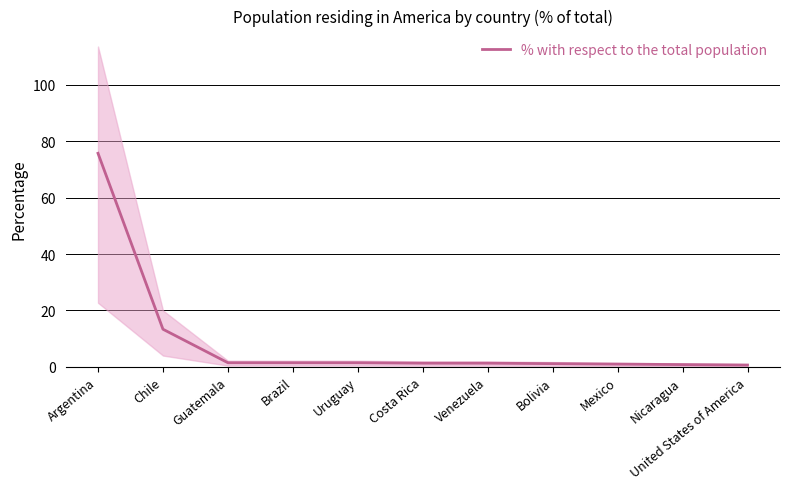

Rank the categories by value from highest to lowest.

Argentina, Chile, Guatemala, Brazil, Uruguay, Costa Rica, Venezuela, Bolivia, Mexico, Nicaragua, United States of America